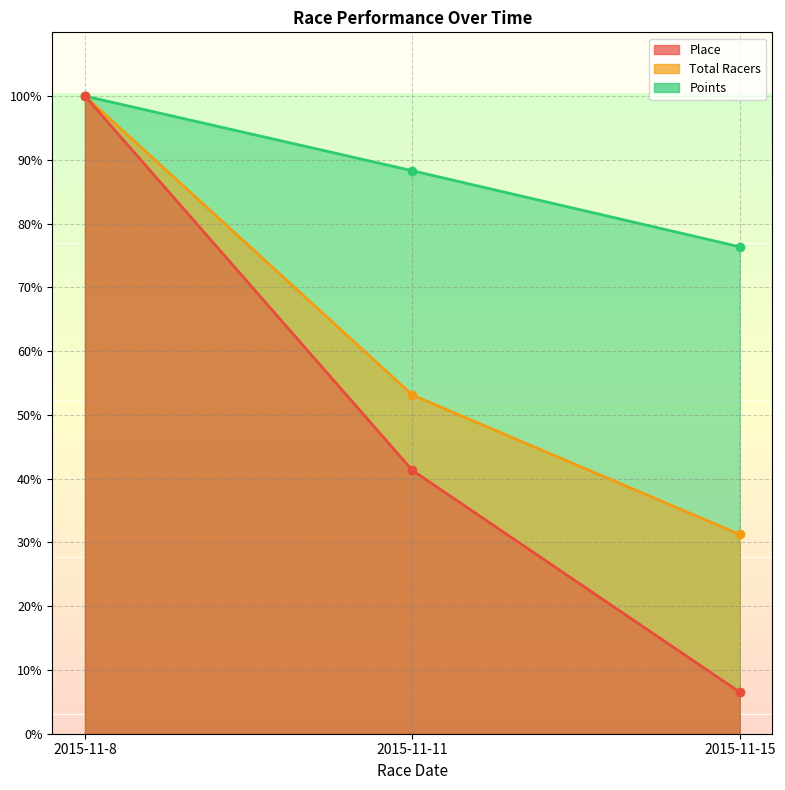

What is the difference between the Place values at 2015-11-8 and 2015-11-11?

58.7